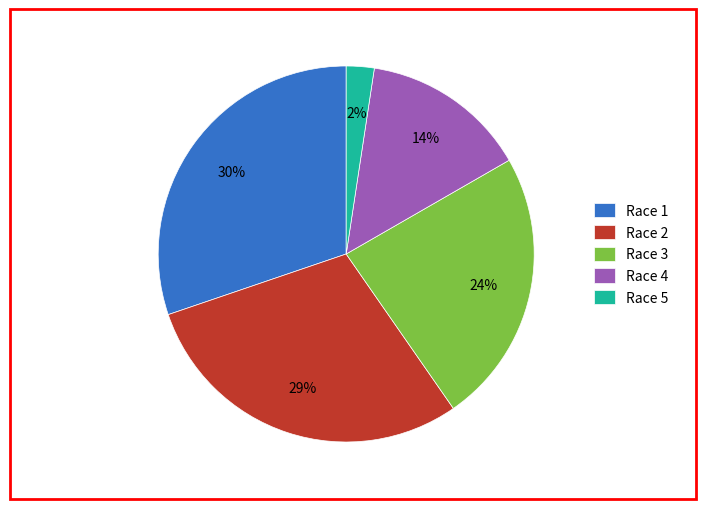

What percentage is the Race 2 slice, to the nearest percent?

29%